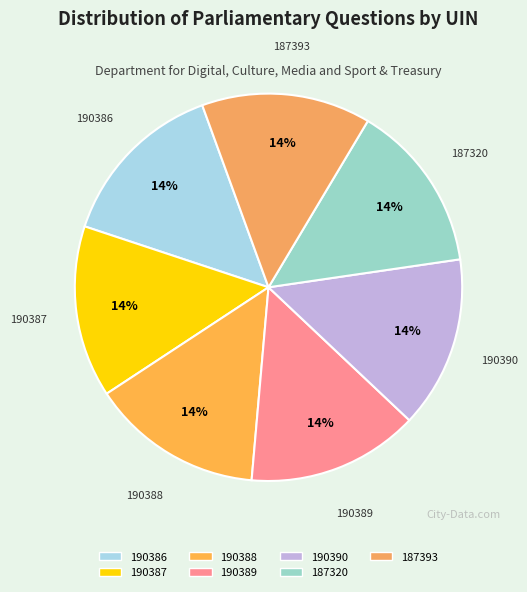

To the nearest percent, what is the average slice percentage?

14%